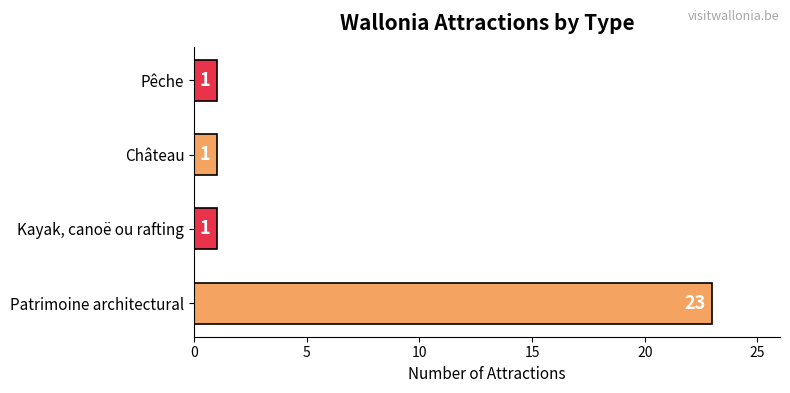

How many bars are there in total?

4